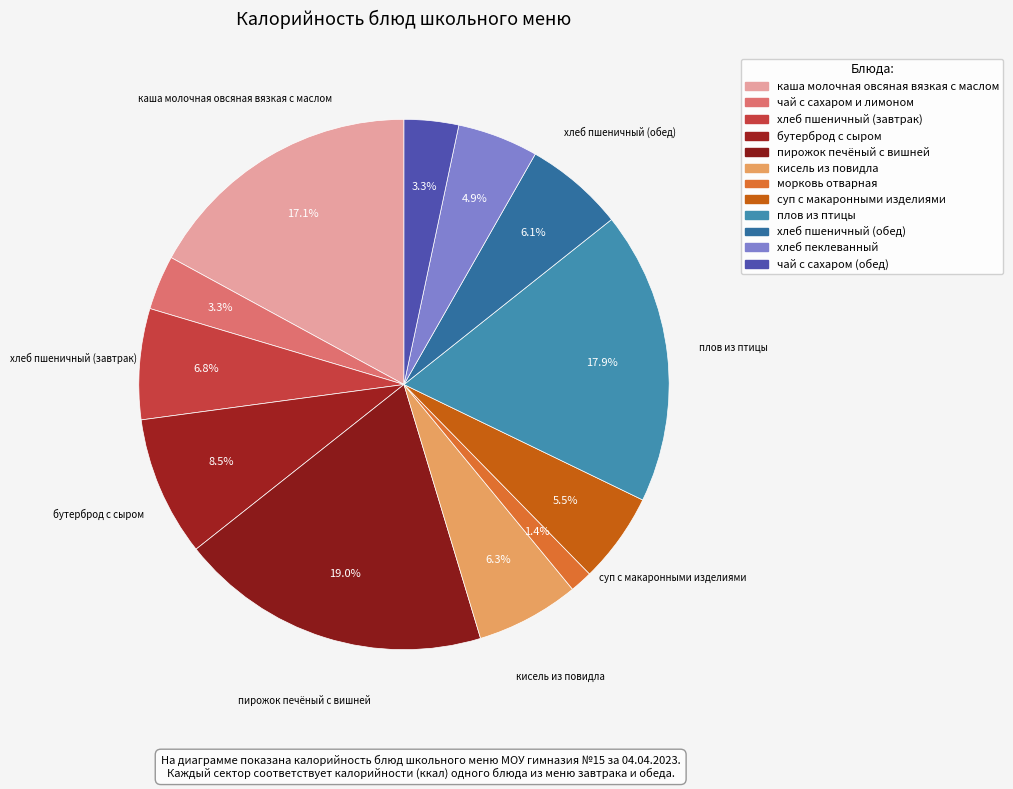

Which slice is the smallest?

морковь отварная